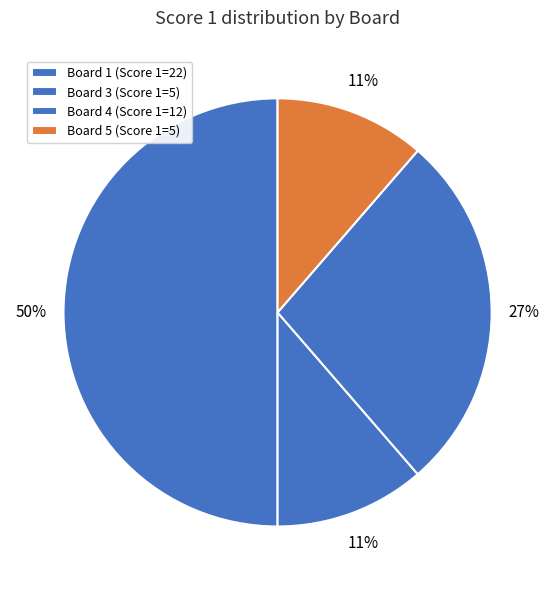

Count the number of slices in the pie.

4